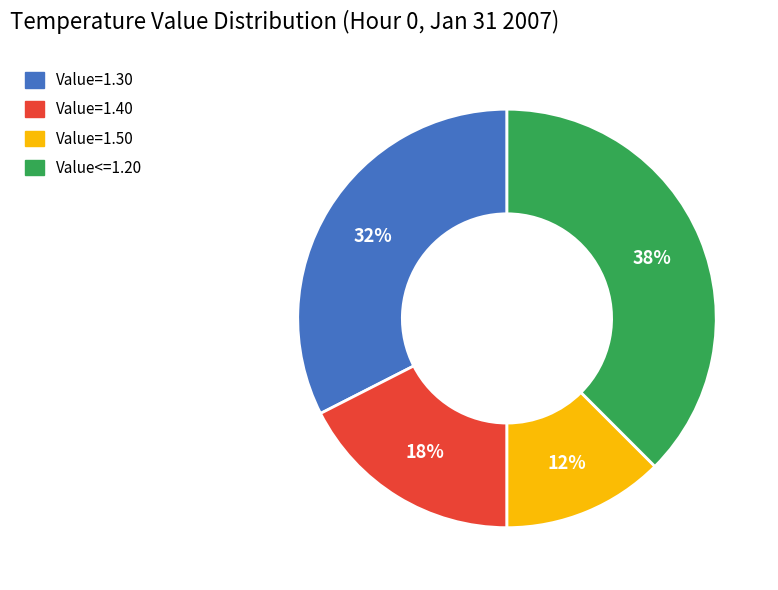

Does any single category account for the majority?

No